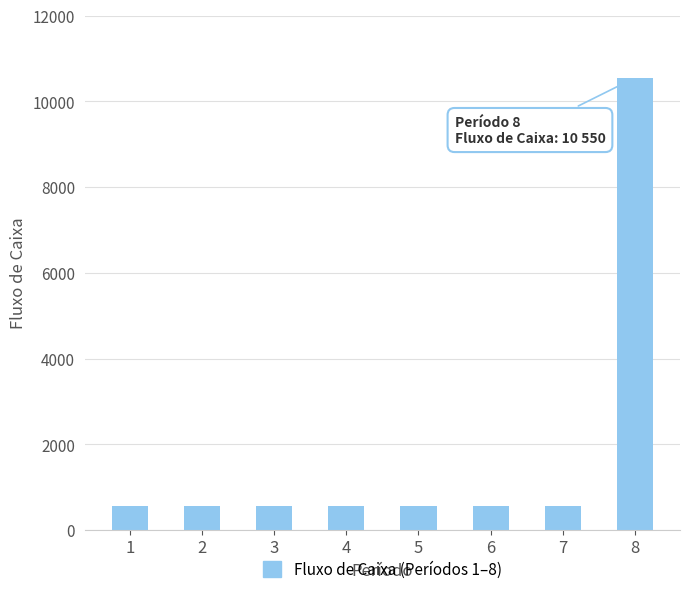

What is the smallest value displayed?

550